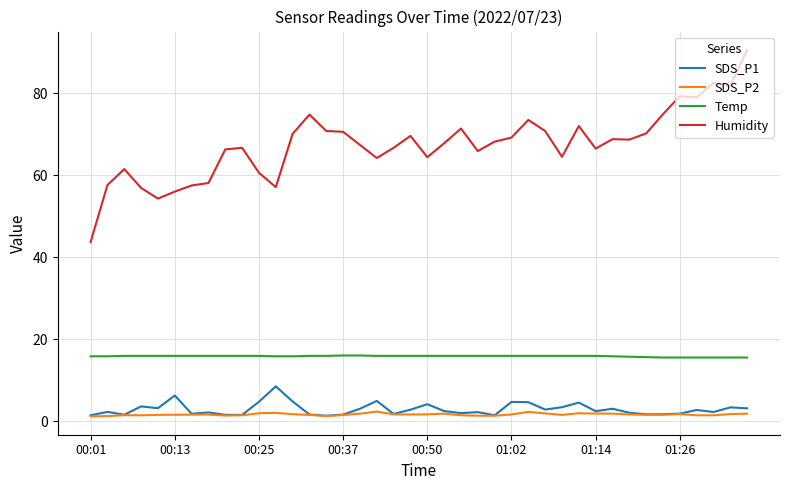

Which series has the largest range (max minus min)?

Humidity